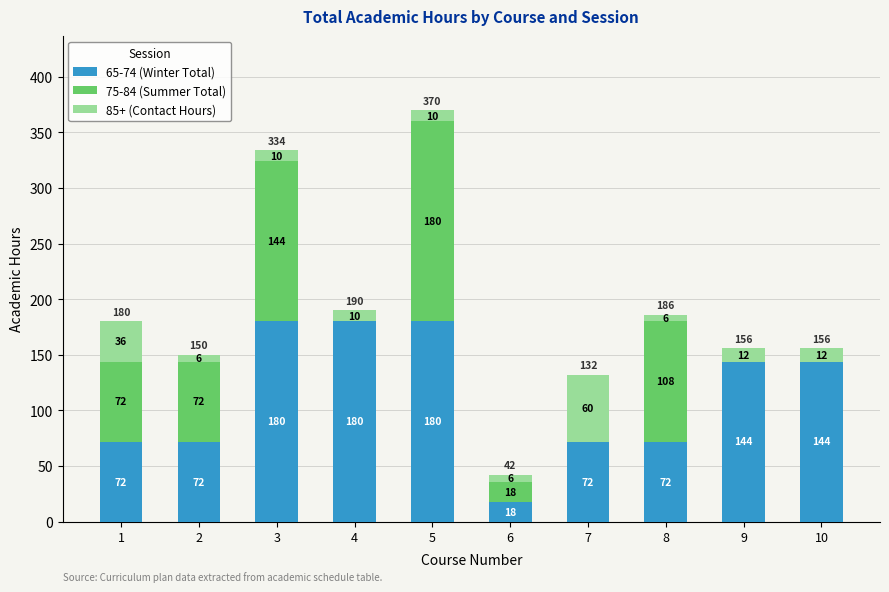

Does the chart contain stacked bars?

Yes